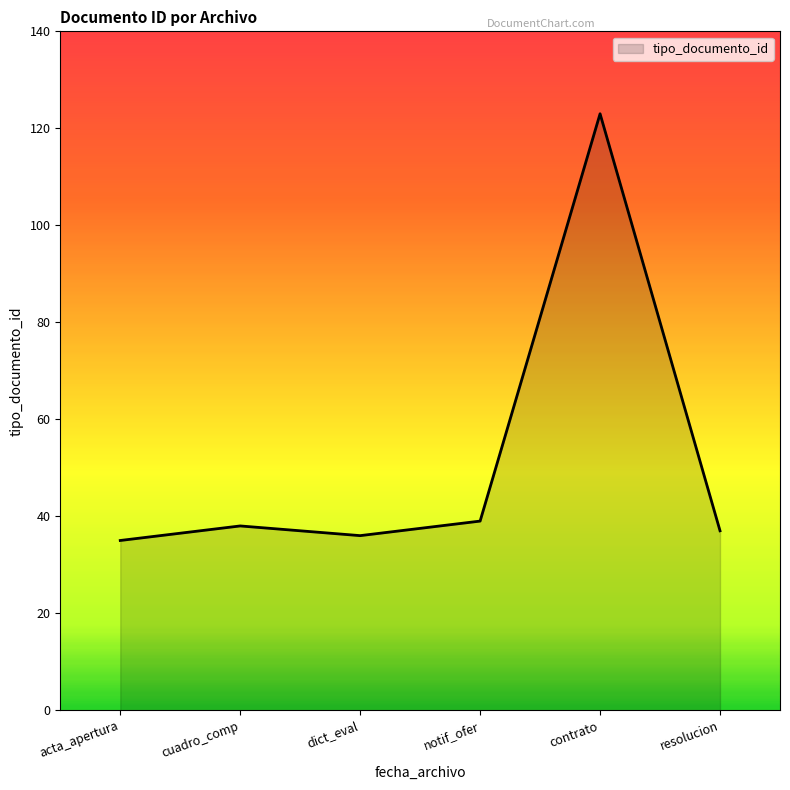

True or false: the data shows 37 at resolucion.

True